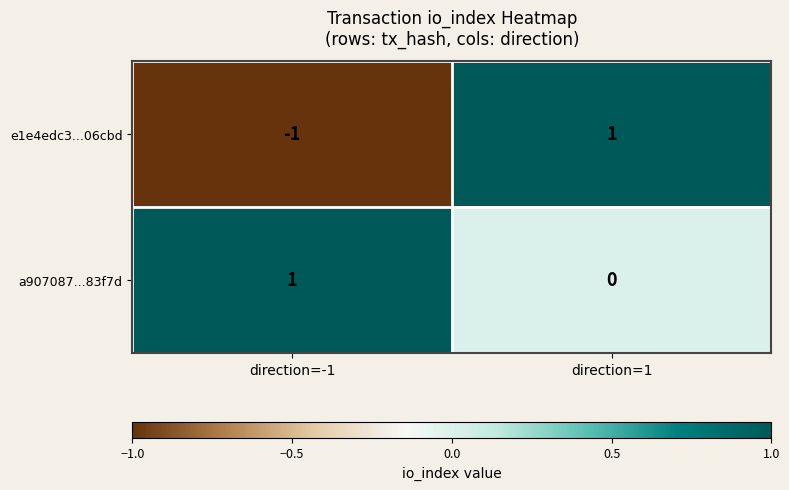

What is the total value across all series at direction=1?

1